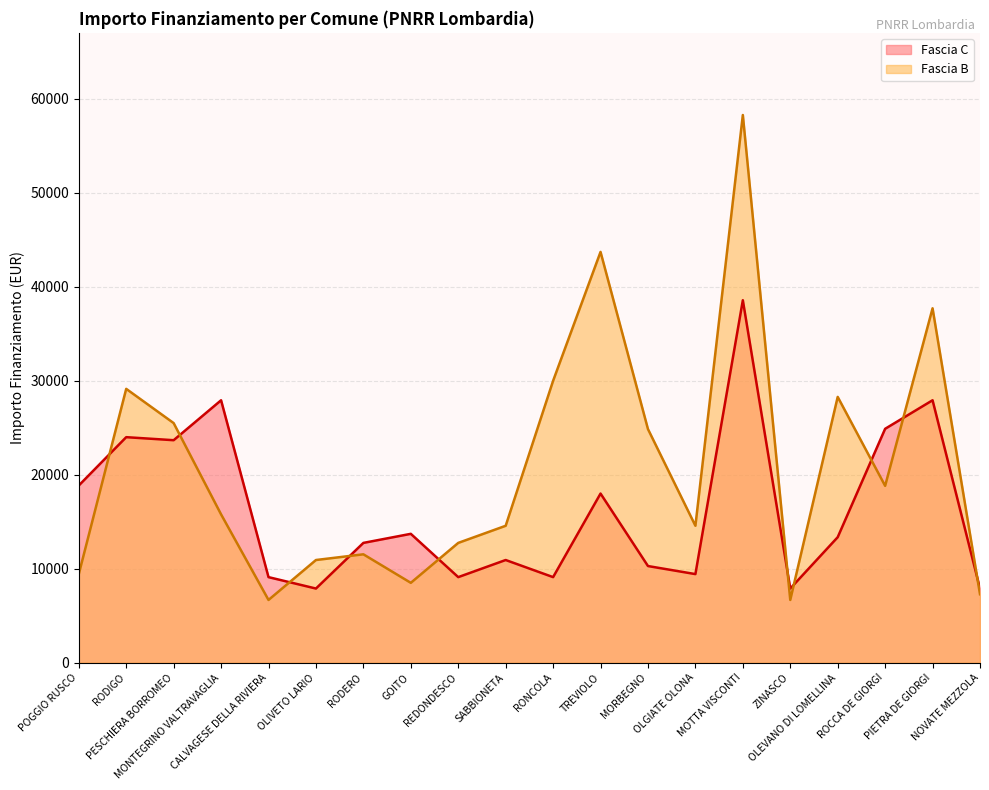

Does the chart have visible grid lines?

Yes